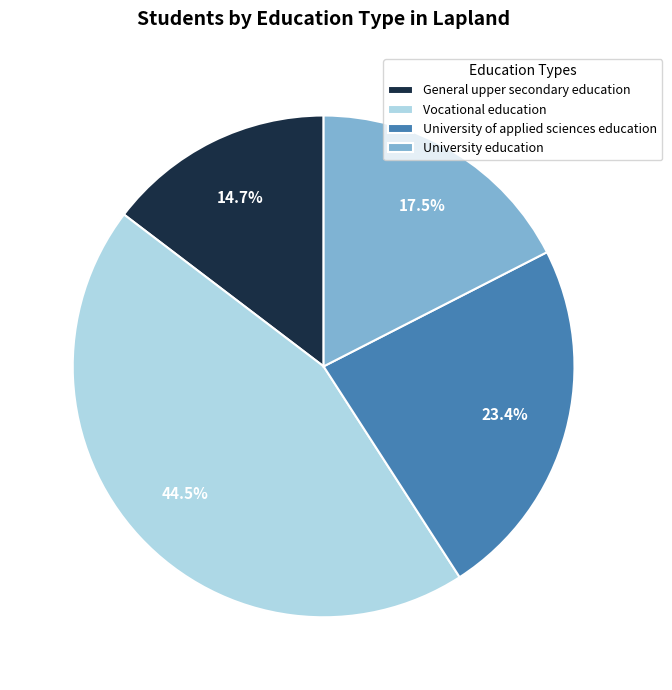

Rank the categories by value from highest to lowest.

Vocational education, University of applied sciences education, University education, General upper secondary education